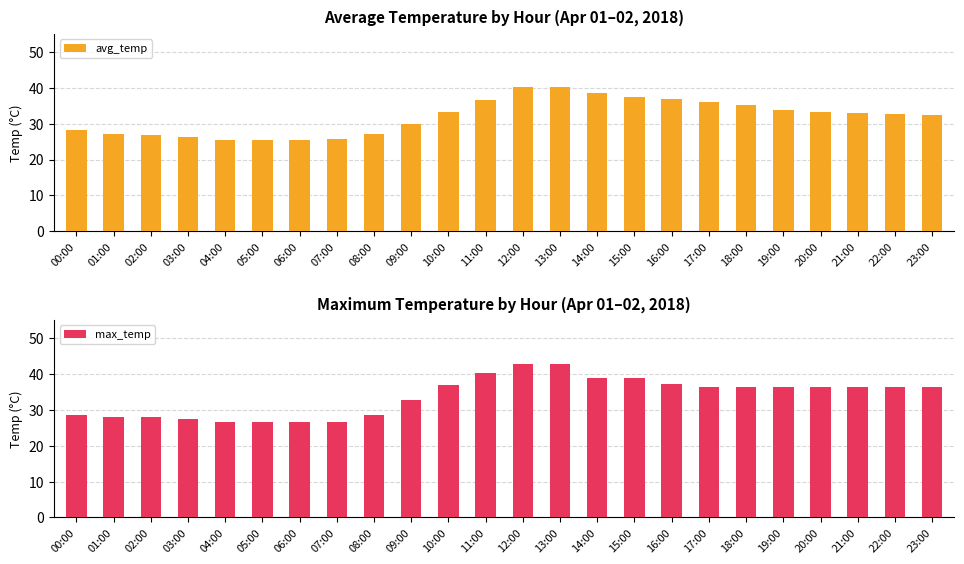

The value of max_temp at 21:00 is 16.0. True or false?

False